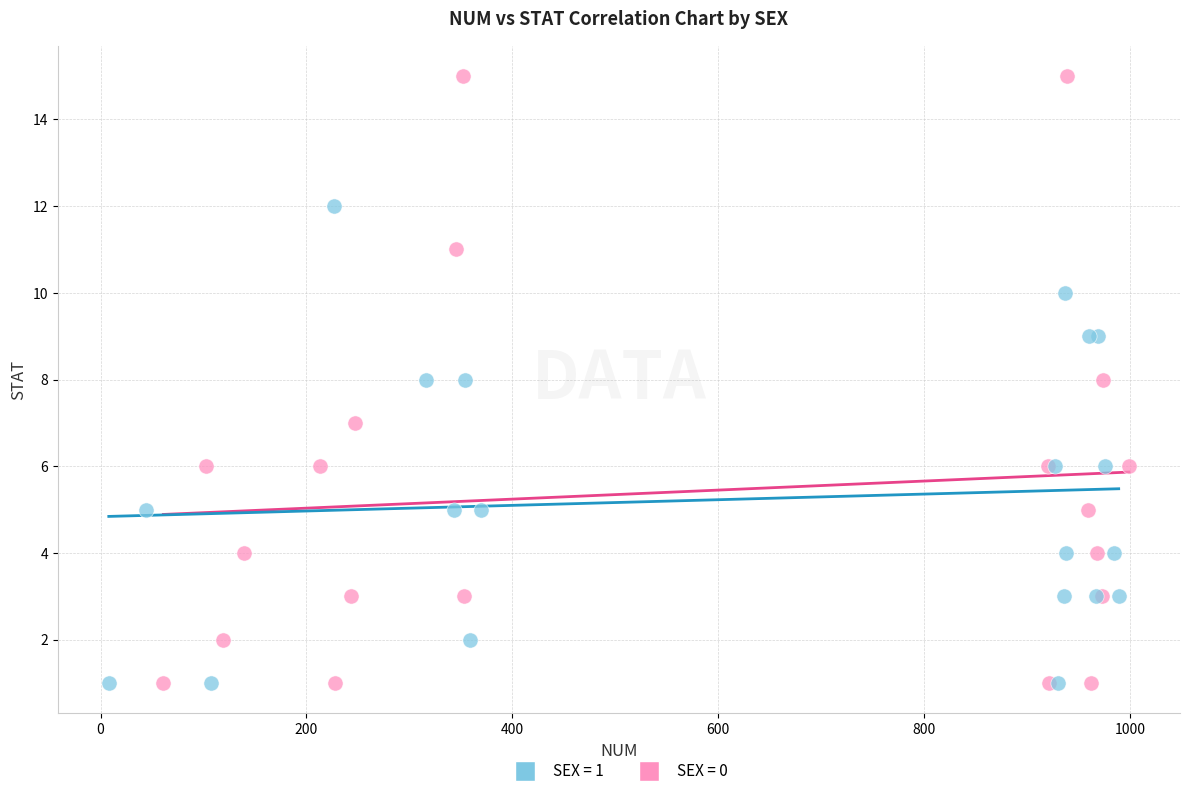

Which series has the widest spread of Y values?

SEX = 0